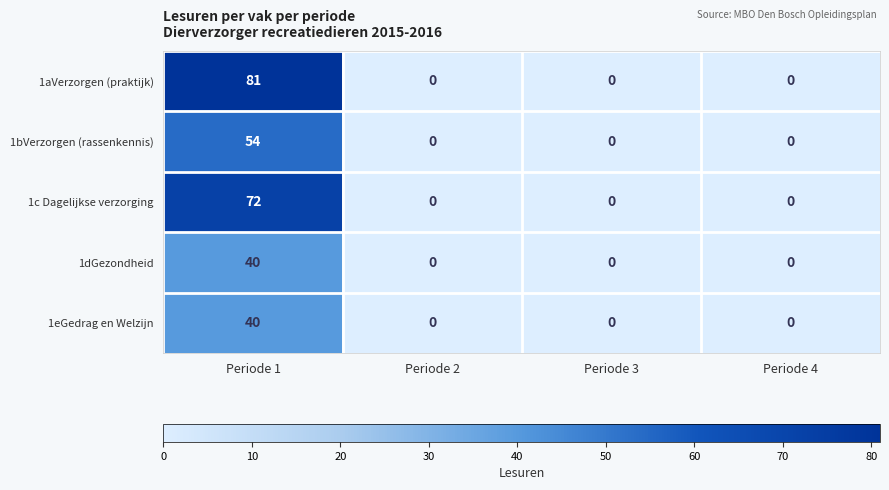

How many categories are shown in the chart?

4